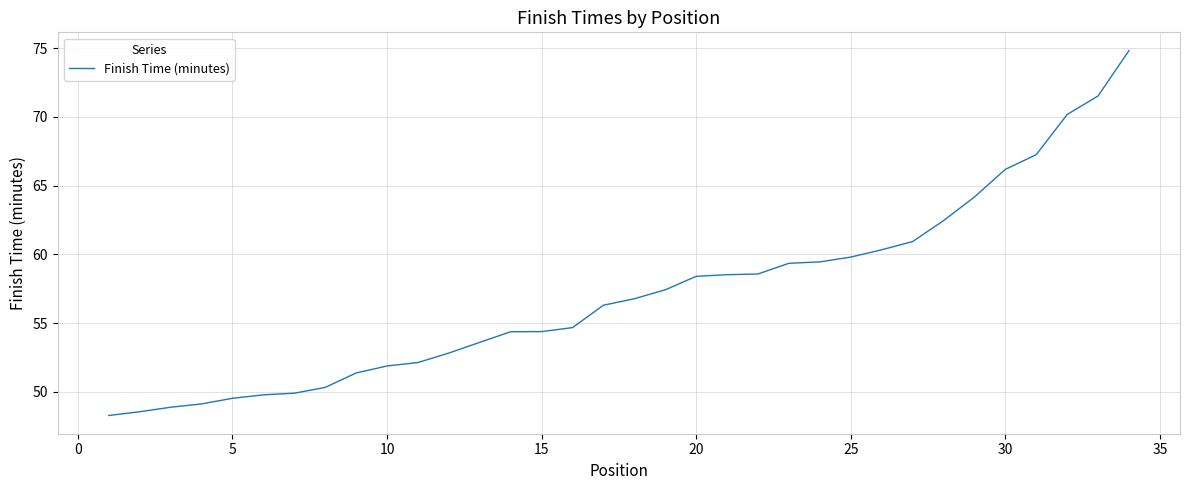

What is the smallest value displayed?

48.3